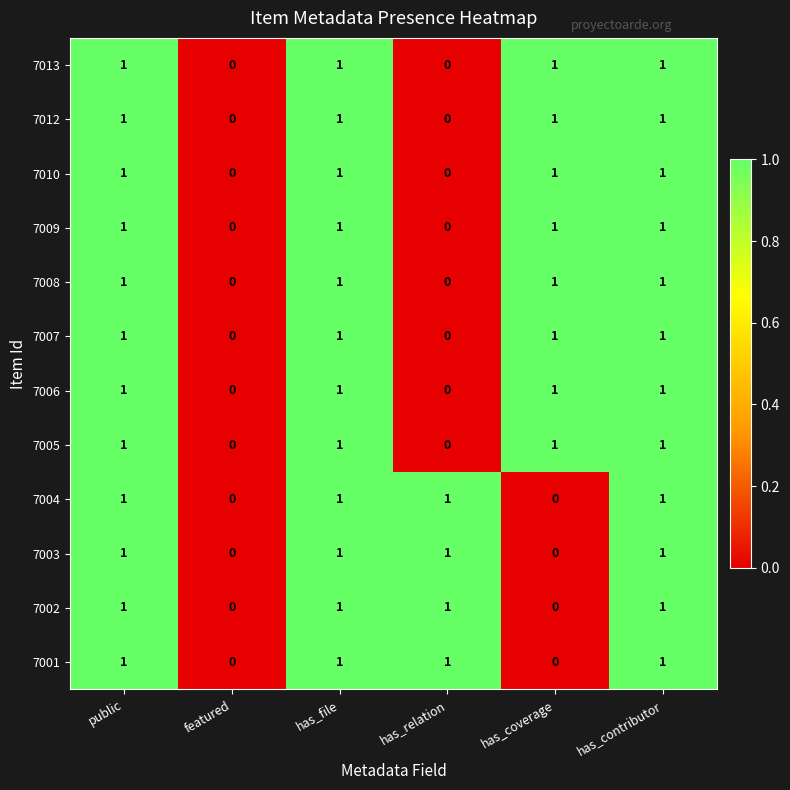

Is the value of 7013 at has_relation greater than the value of 7010 at has_contributor?

No